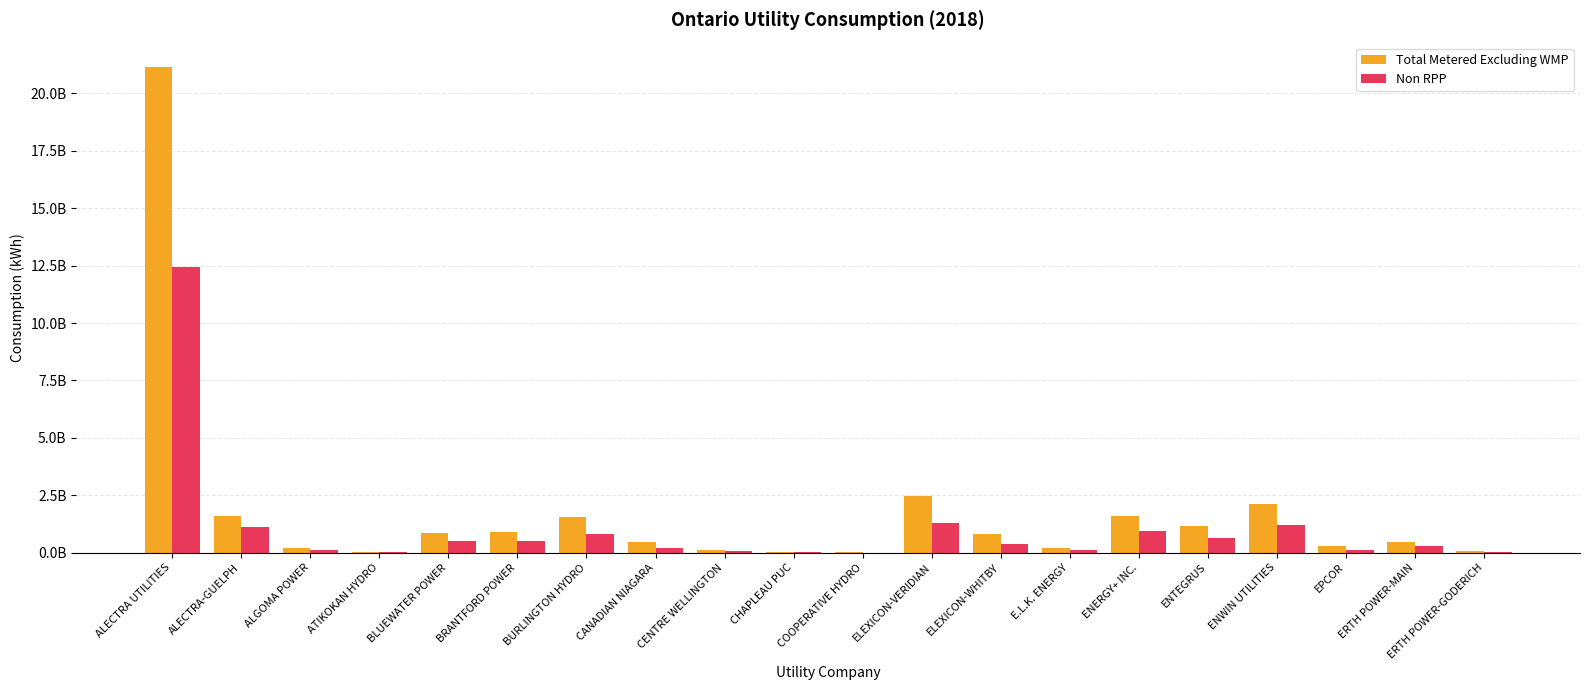

At which category does the chart reach its peak across all series?

ALECTRA UTILITIES